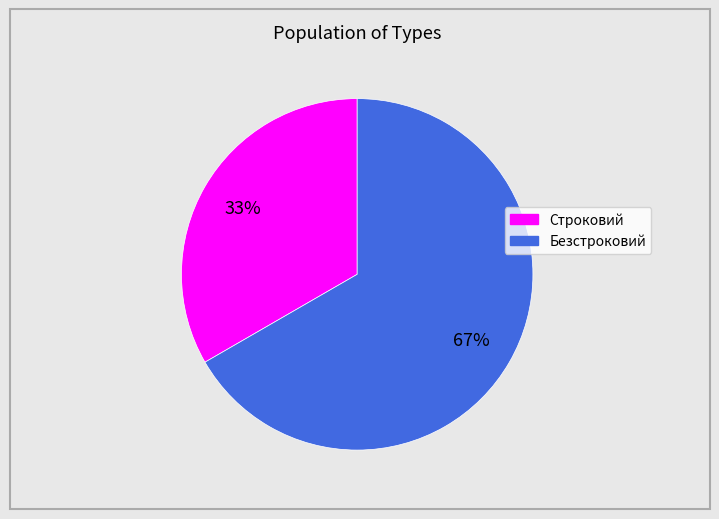

How many segments does this pie chart have?

2